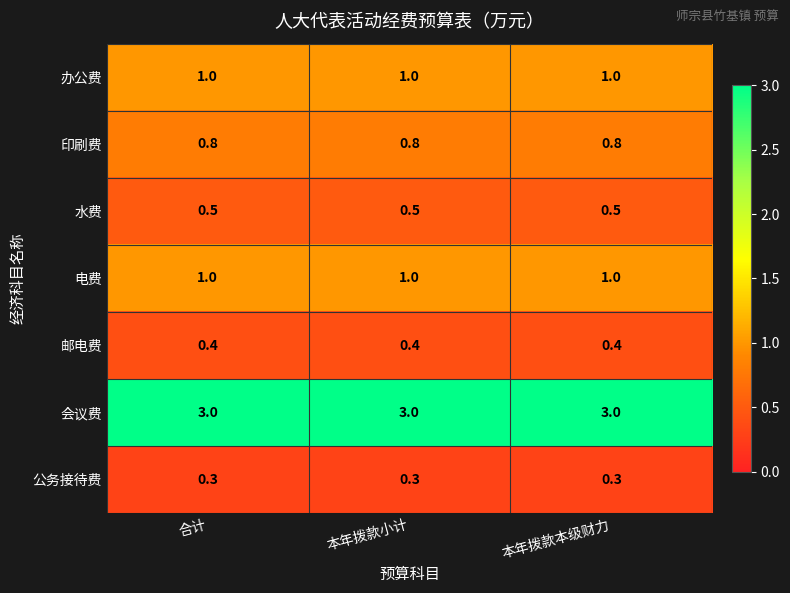

What is the maximum value for 公务接待费?

0.3